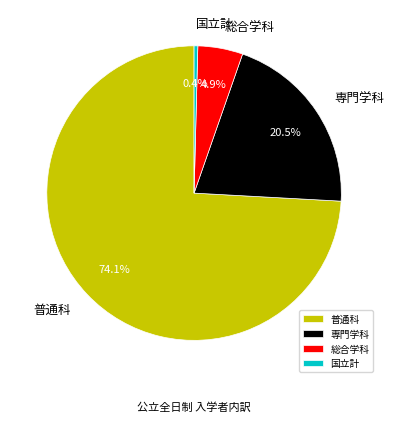

What is the largest slice in the pie chart?

普通科